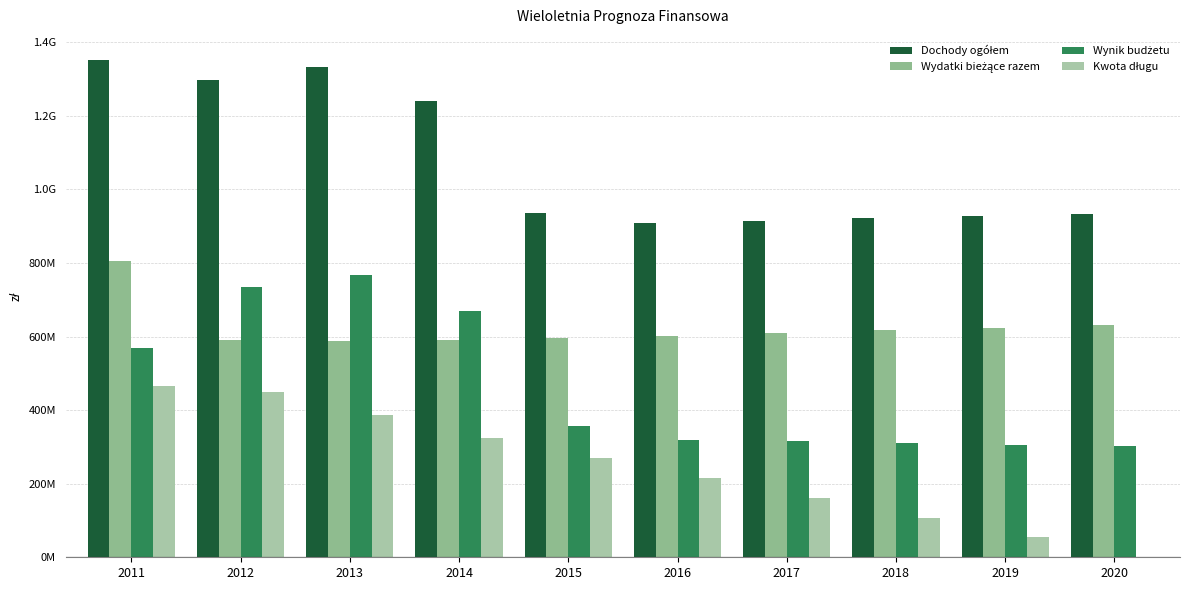

Are the bars horizontal?

No